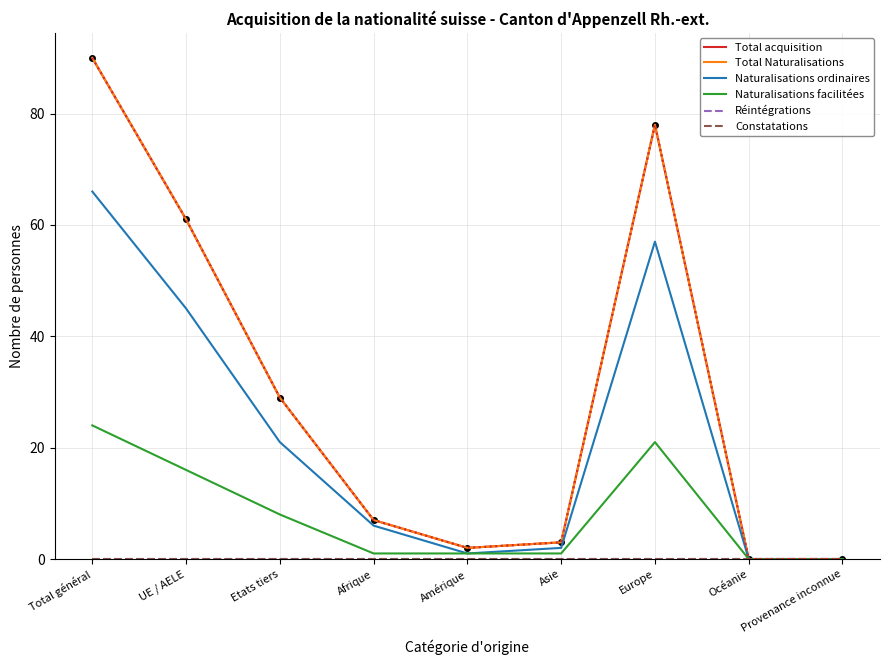

Reading right to left, extract all data points from this chart.

Total acquisition: Provenance inconnue=0	Océanie=0	Europe=78	Asie=3	Amérique=2	Afrique=7	Etats tiers=29	UE / AELE=61	Total général=90
Total Naturalisations: Provenance inconnue=0	Océanie=0	Europe=78	Asie=3	Amérique=2	Afrique=7	Etats tiers=29	UE / AELE=61	Total général=90
Naturalisations ordinaires: Provenance inconnue=0	Océanie=0	Europe=57	Asie=2	Amérique=1	Afrique=6	Etats tiers=21	UE / AELE=45	Total général=66
Naturalisations facilitées: Provenance inconnue=0	Océanie=0	Europe=21	Asie=1	Amérique=1	Afrique=1	Etats tiers=8	UE / AELE=16	Total général=24
Réintégrations: Provenance inconnue=0	Océanie=0	Europe=0	Asie=0	Amérique=0	Afrique=0	Etats tiers=0	UE / AELE=0	Total général=0
Constatations: Provenance inconnue=0	Océanie=0	Europe=0	Asie=0	Amérique=0	Afrique=0	Etats tiers=0	UE / AELE=0	Total général=0